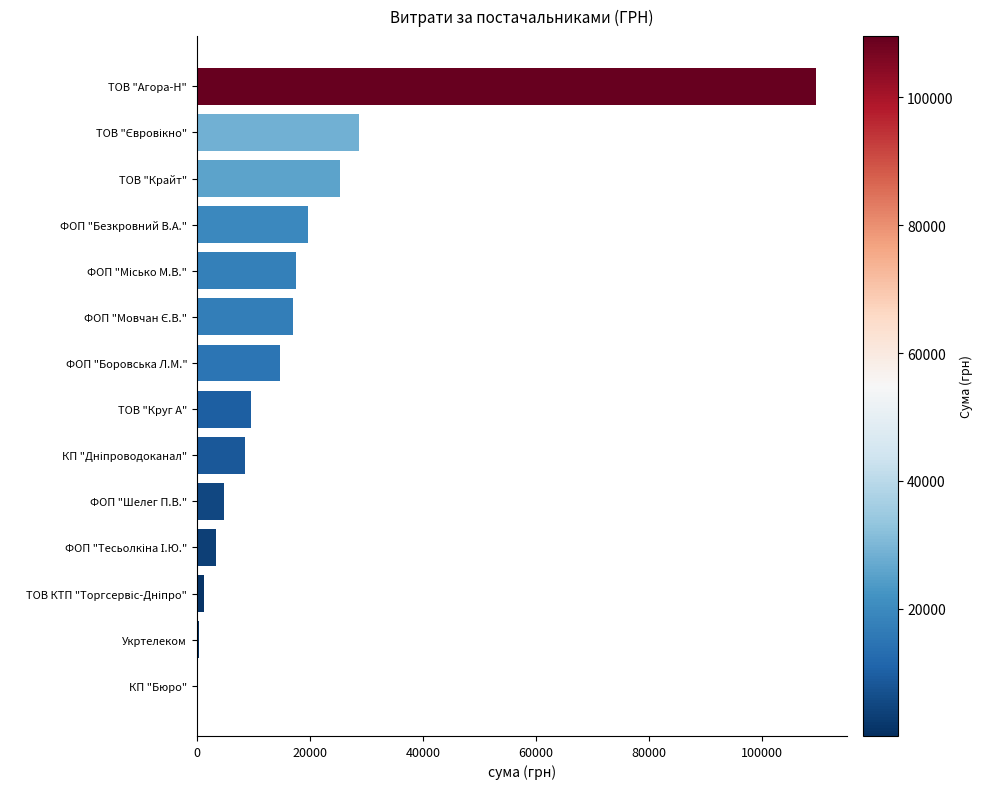

Which category has the highest value across all series?

ТОВ "Агора-Н"